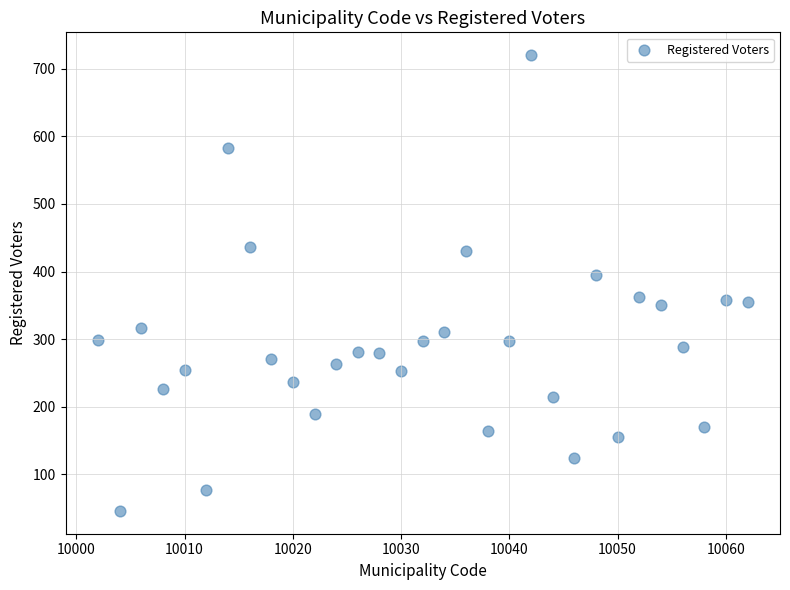

What Y value in the scatter plot is closest to 383?

395